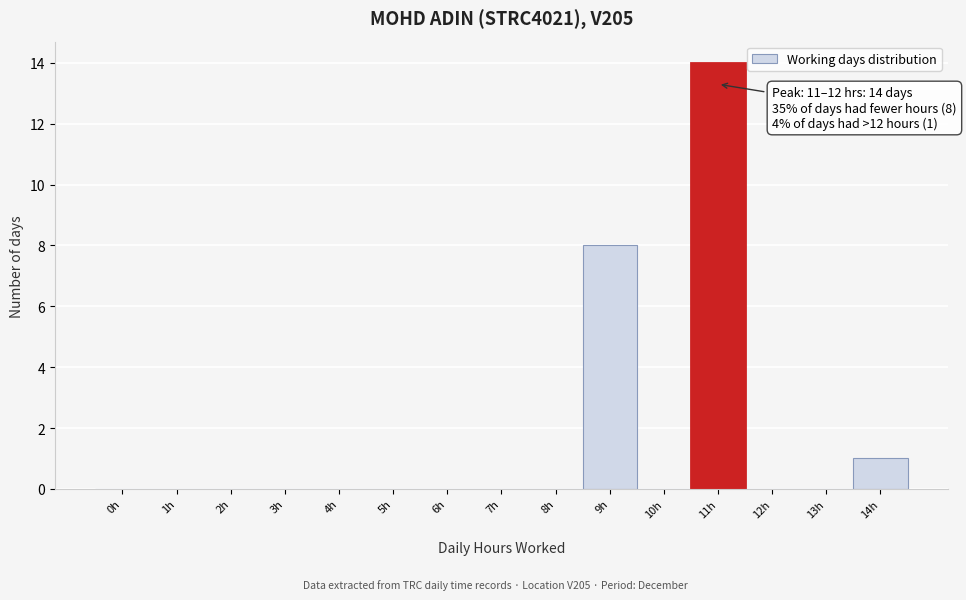

Reading left to right, what are all the values shown in this chart?

0h=0	1h=0	2h=0	3h=0	4h=0	5h=0	6h=0	7h=0	8h=0	9h=8	10h=0	11h=14	12h=0	13h=0	14h=1